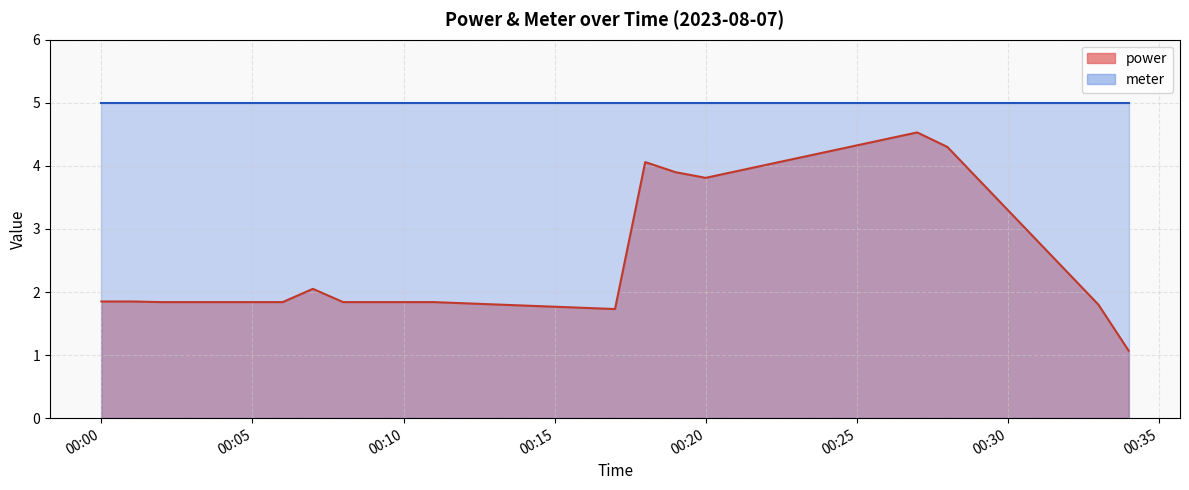

True or false: meter and power cross at least once.

False